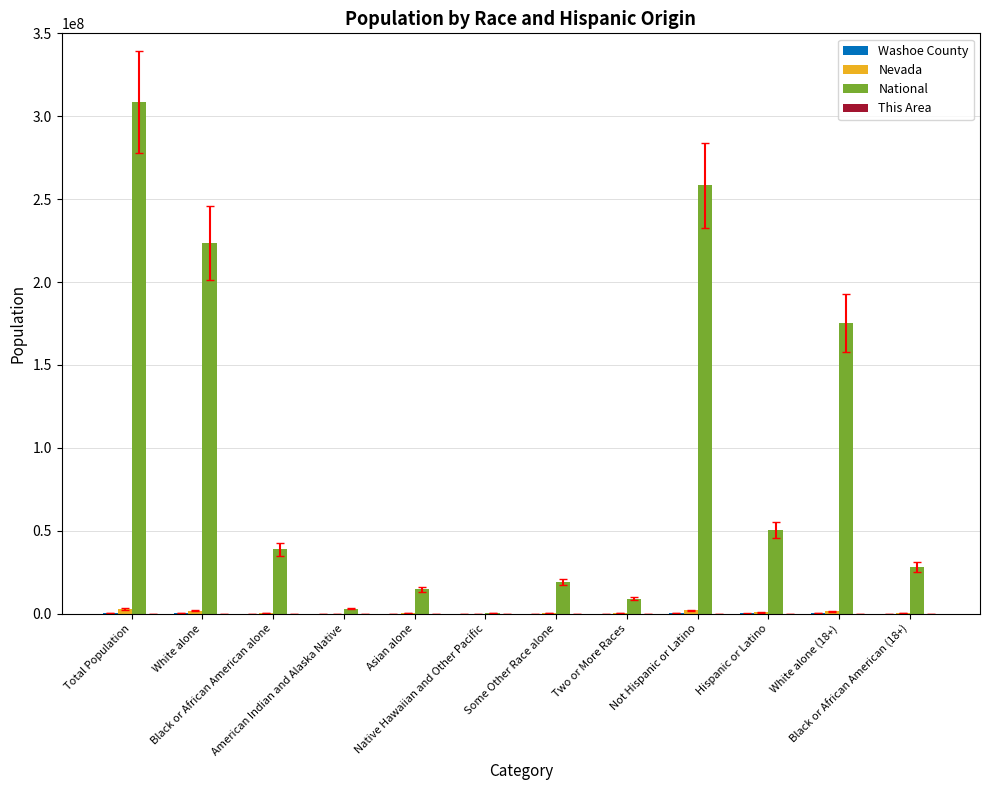

Which series has the largest total across all categories?

National